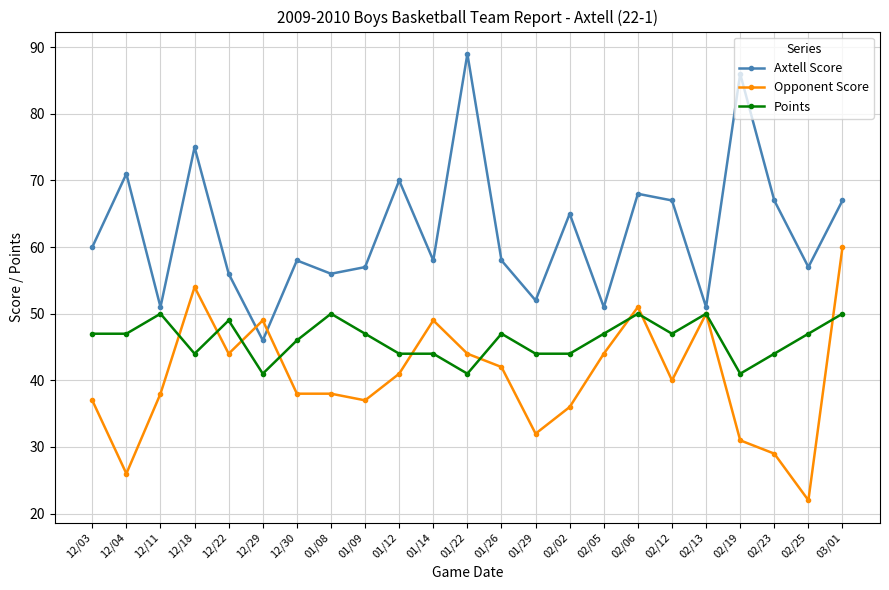

Is the value of Opponent Score at 01/12 greater than the value of Points at 02/05?

No